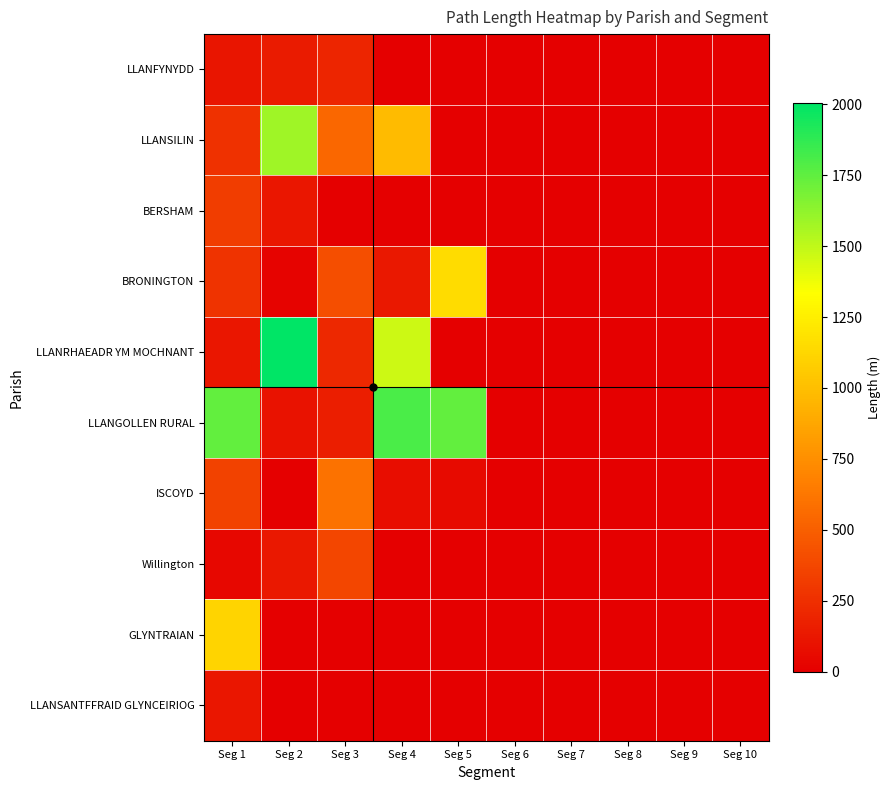

Reading left to right, list all the values displayed in this chart.

LLANFYNYDD: Seg 1=112.5	Seg 2=148.7	Seg 3=203.2	Seg 4=0.0	Seg 5=0.0	Seg 6=0.0	Seg 7=0.0	Seg 8=0.0	Seg 9=0.0	Seg 10=0.0
LLANSILIN: Seg 1=265.4	Seg 2=1587.9	Seg 3=545.0	Seg 4=981.1	Seg 5=0.0	Seg 6=0.0	Seg 7=0.0	Seg 8=0.0	Seg 9=0.0	Seg 10=0.0
BERSHAM: Seg 1=323.5	Seg 2=122.9	Seg 3=0.0	Seg 4=0.0	Seg 5=0.0	Seg 6=0.0	Seg 7=0.0	Seg 8=0.0	Seg 9=0.0	Seg 10=0.0
BRONINGTON: Seg 1=273.7	Seg 2=19.8	Seg 3=408.8	Seg 4=130.1	Seg 5=1154.0	Seg 6=0.0	Seg 7=0.0	Seg 8=0.0	Seg 9=0.0	Seg 10=0.0
LLANRHAEADR YM MOCHNANT: Seg 1=123.4	Seg 2=2003.6	Seg 3=213.1	Seg 4=1470.8	Seg 5=0.0	Seg 6=0.0	Seg 7=0.0	Seg 8=0.0	Seg 9=0.0	Seg 10=0.0
LLANGOLLEN RURAL: Seg 1=1744.8	Seg 2=97.3	Seg 3=164.0	Seg 4=1803.0	Seg 5=1740.0	Seg 6=0.0	Seg 7=0.0	Seg 8=0.0	Seg 9=0.0	Seg 10=0.0
ISCOYD: Seg 1=345.7	Seg 2=4.6	Seg 3=602.3	Seg 4=77.9	Seg 5=60.8	Seg 6=0.0	Seg 7=0.0	Seg 8=0.0	Seg 9=0.0	Seg 10=0.0
Willington: Seg 1=43.8	Seg 2=132.2	Seg 3=375.5	Seg 4=0.0	Seg 5=0.0	Seg 6=0.0	Seg 7=0.0	Seg 8=0.0	Seg 9=0.0	Seg 10=0.0
GLYNTRAIAN: Seg 1=1115.0	Seg 2=0.0	Seg 3=0.0	Seg 4=0.0	Seg 5=0.0	Seg 6=0.0	Seg 7=0.0	Seg 8=0.0	Seg 9=0.0	Seg 10=0.0
LLANSANTFFRAID GLYNCEIRIOG: Seg 1=118.7	Seg 2=0.0	Seg 3=0.0	Seg 4=0.0	Seg 5=0.0	Seg 6=0.0	Seg 7=0.0	Seg 8=0.0	Seg 9=0.0	Seg 10=0.0